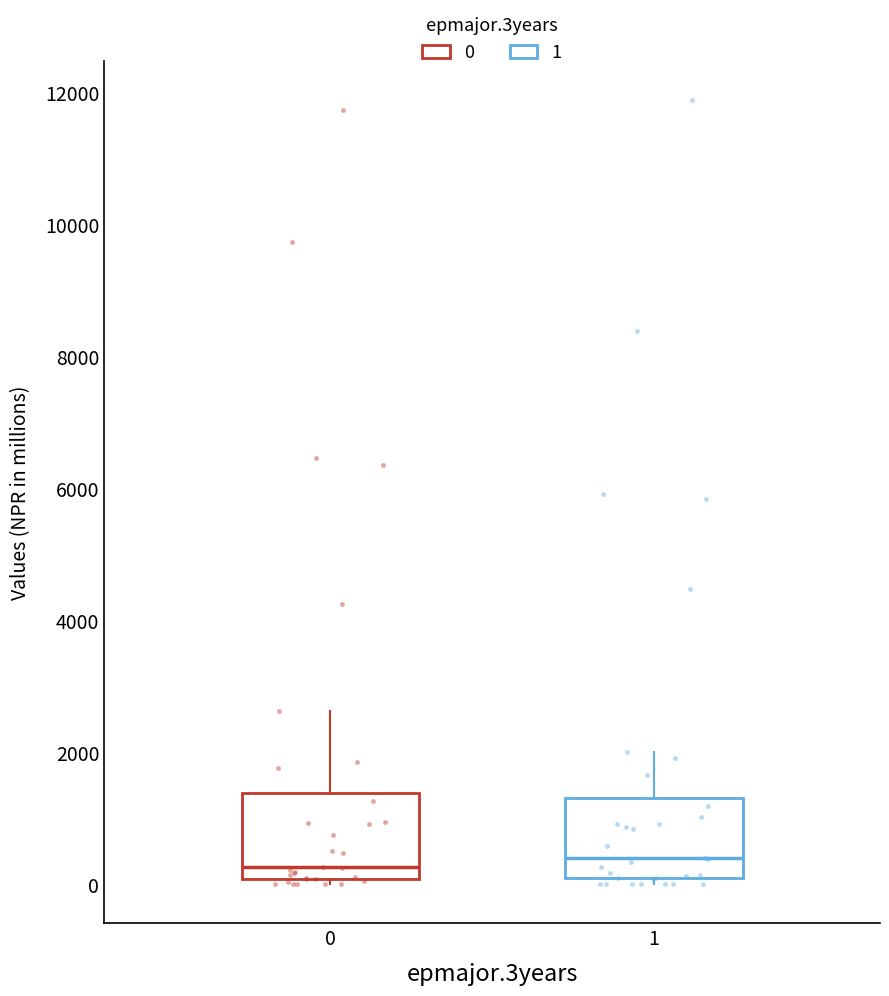

Reading left to right, transcribe this box plot: for each box, give where its median line is, the range the box spans, and where its two whiskers end, as read against the y-axis. The values are not printed on the chart, so give them approximately, as read against the axis.

0: median 200, box 0 to 1400, whiskers 0 (just below the box's lower edge) to 2600
1: median 400, box 0 to 1400, whiskers 0 (just below the box's lower edge) to 2000